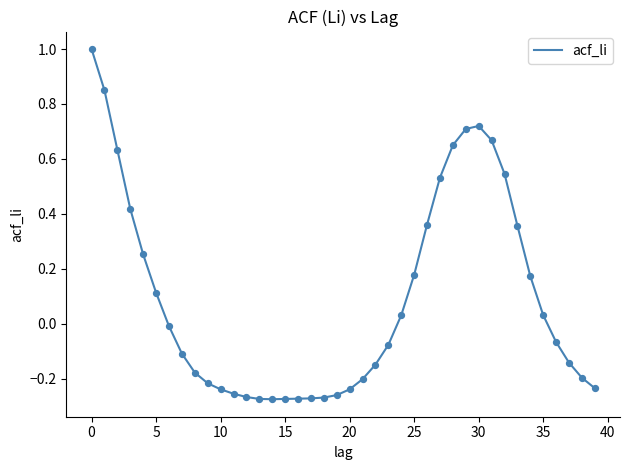

What is the difference between the maximum and minimum values?

1.3